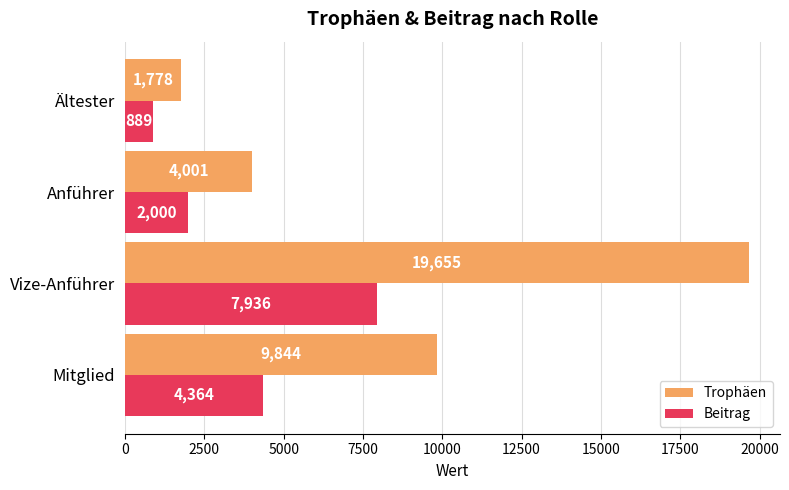

What is the difference between the second highest and minimum values in the Beitrag series?

3475